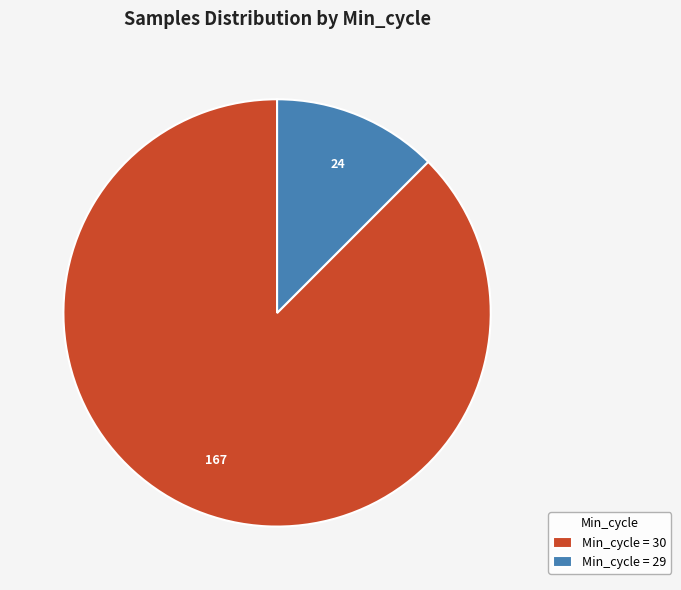

Is the sum of Min_cycle = 29 and Min_cycle = 30 greater than half?

Yes